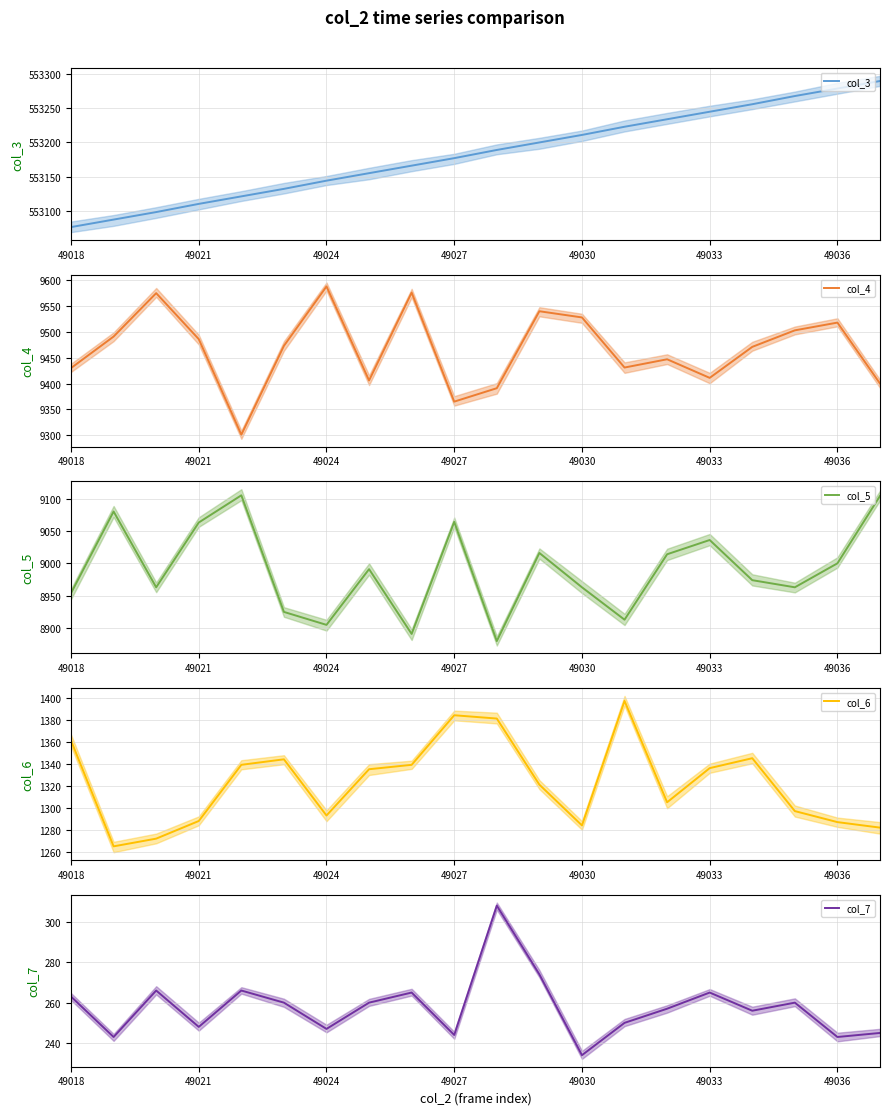

Where is col_5 nearest to the value 8992?

7